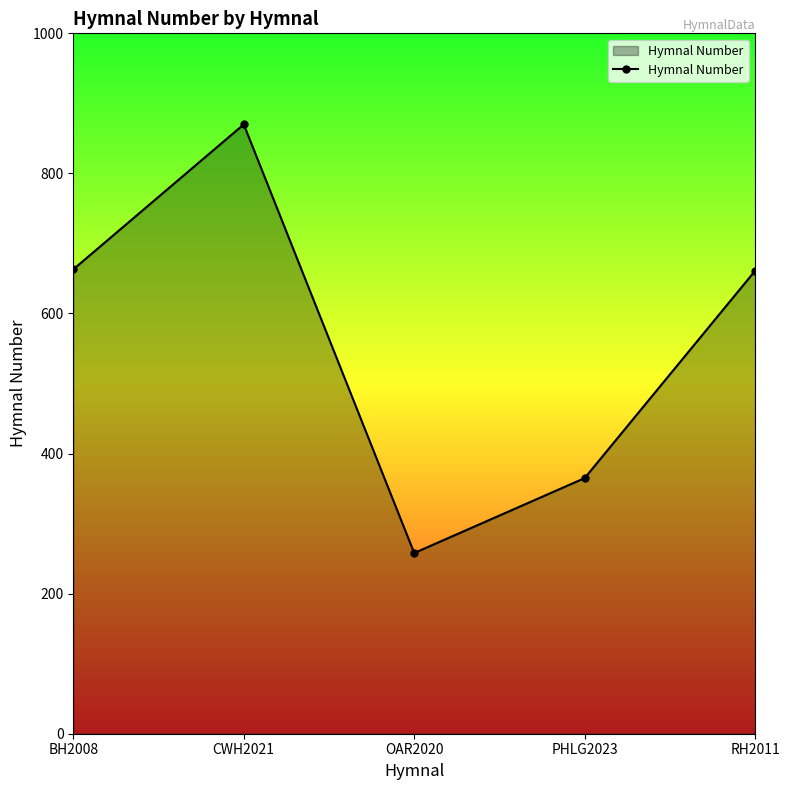

What is the sum of the values at OAR2020 and CWH2021?

1128